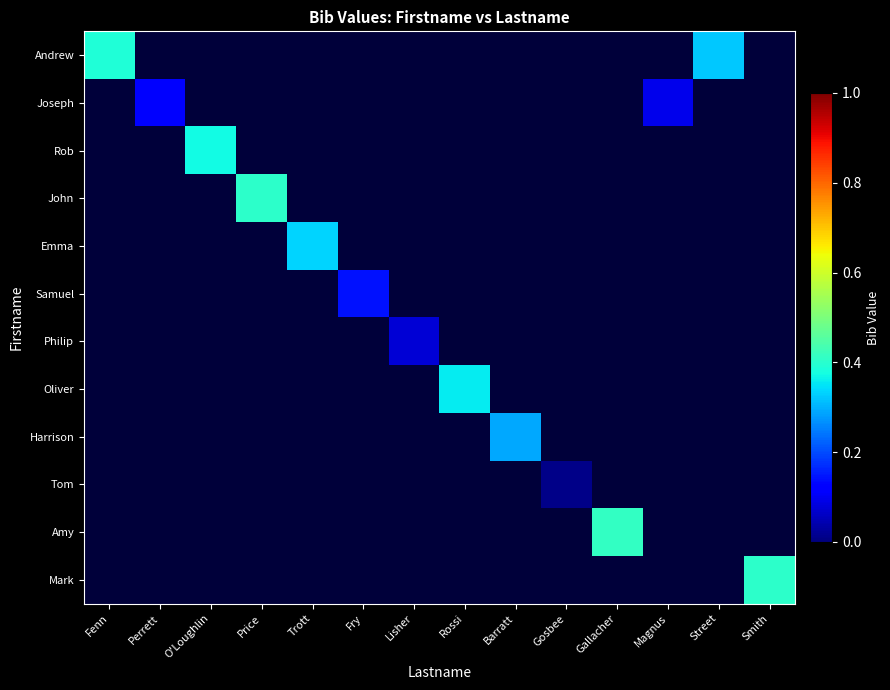

Read the John value at Price.

0.4